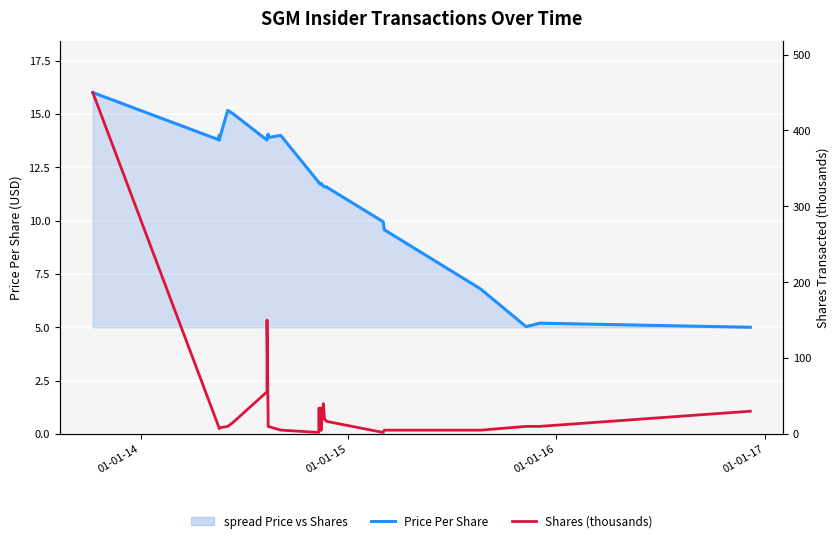

What is the maximum value shown in the chart?

450.0